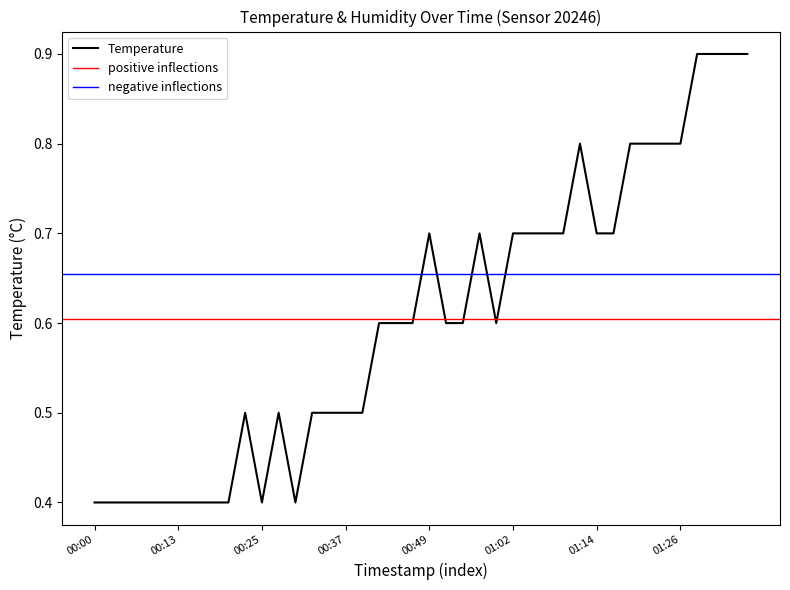

What is the minimum value shown in the chart?

0.4